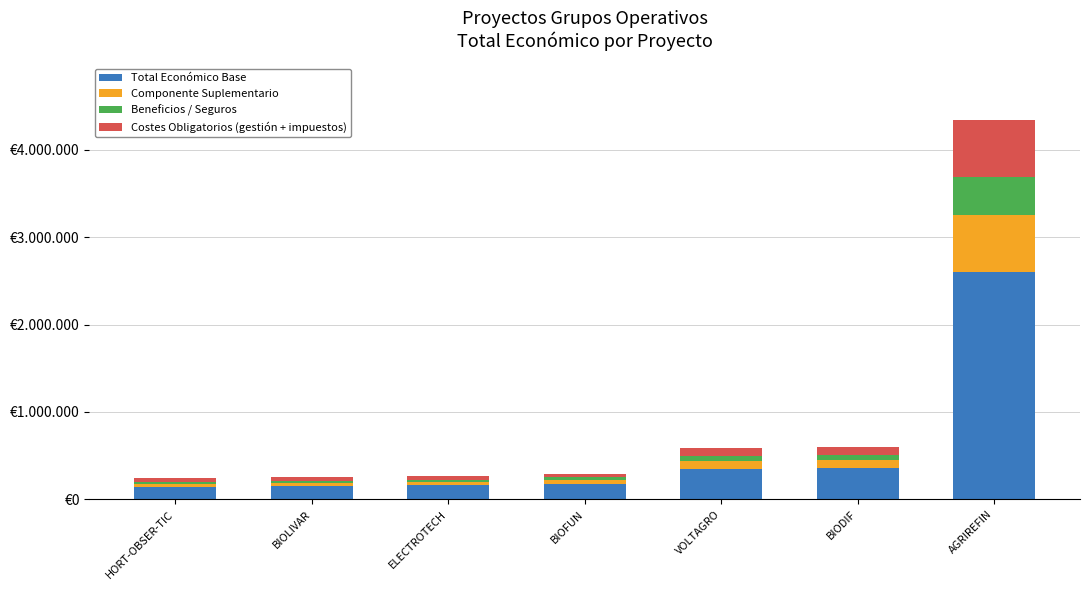

What is the sum of the Componente Suplementario values at ELECTROTECH and VOLTAGRO?

127657.0